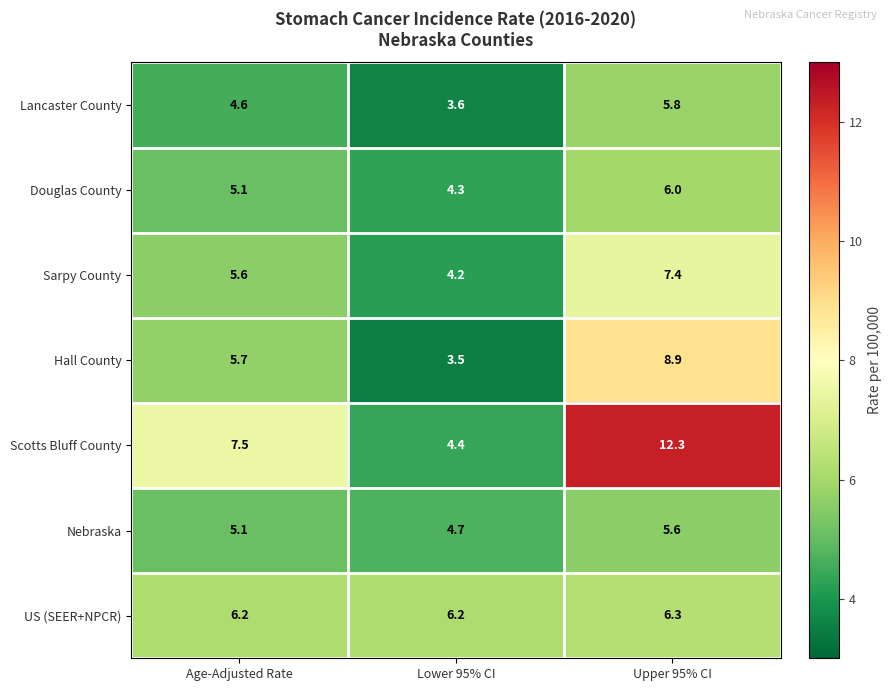

At which category is the sum across all series the highest?

Upper 95% CI